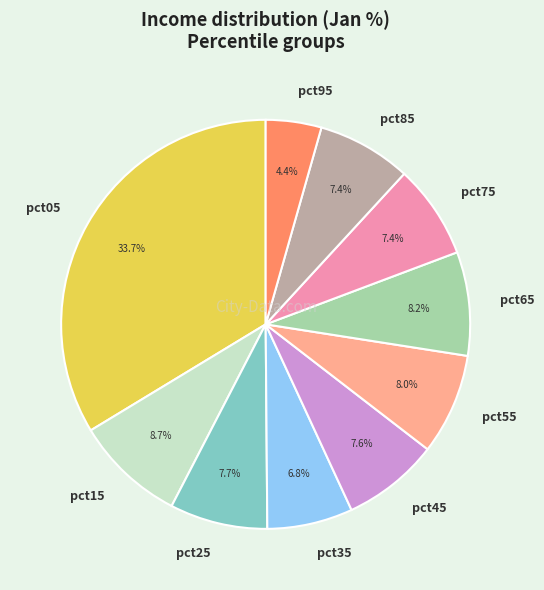

Is pct85 the majority of the pie?

No